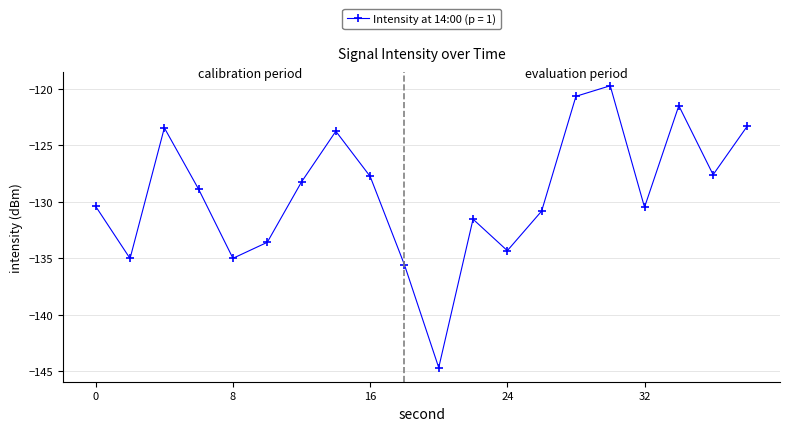

What is the maximum value shown in the chart?

-119.7